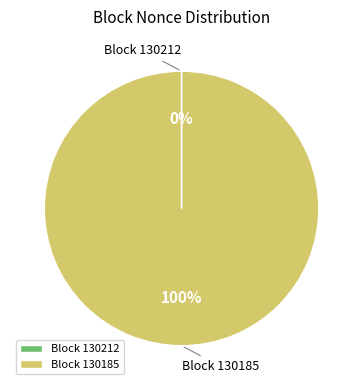

Is it true that Block 130185 is 90% of the pie?

False